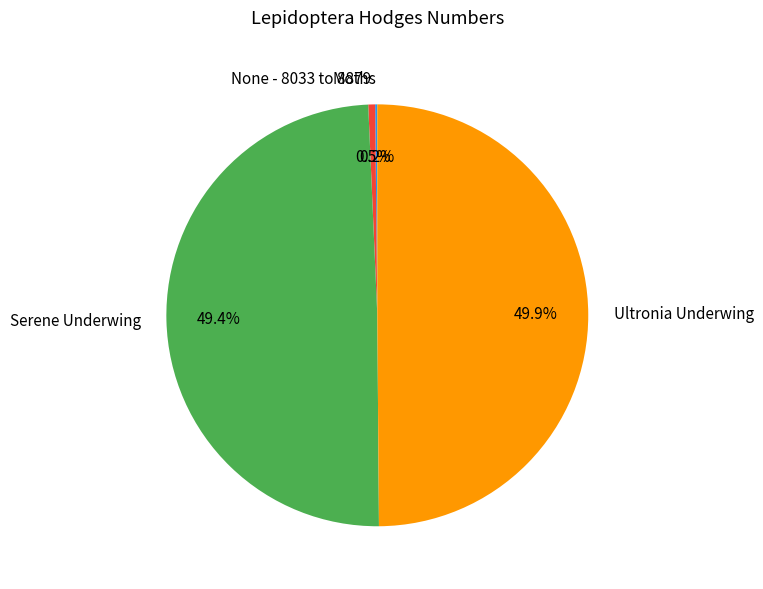

Is it true that Serene Underwing is 64% of the pie?

False